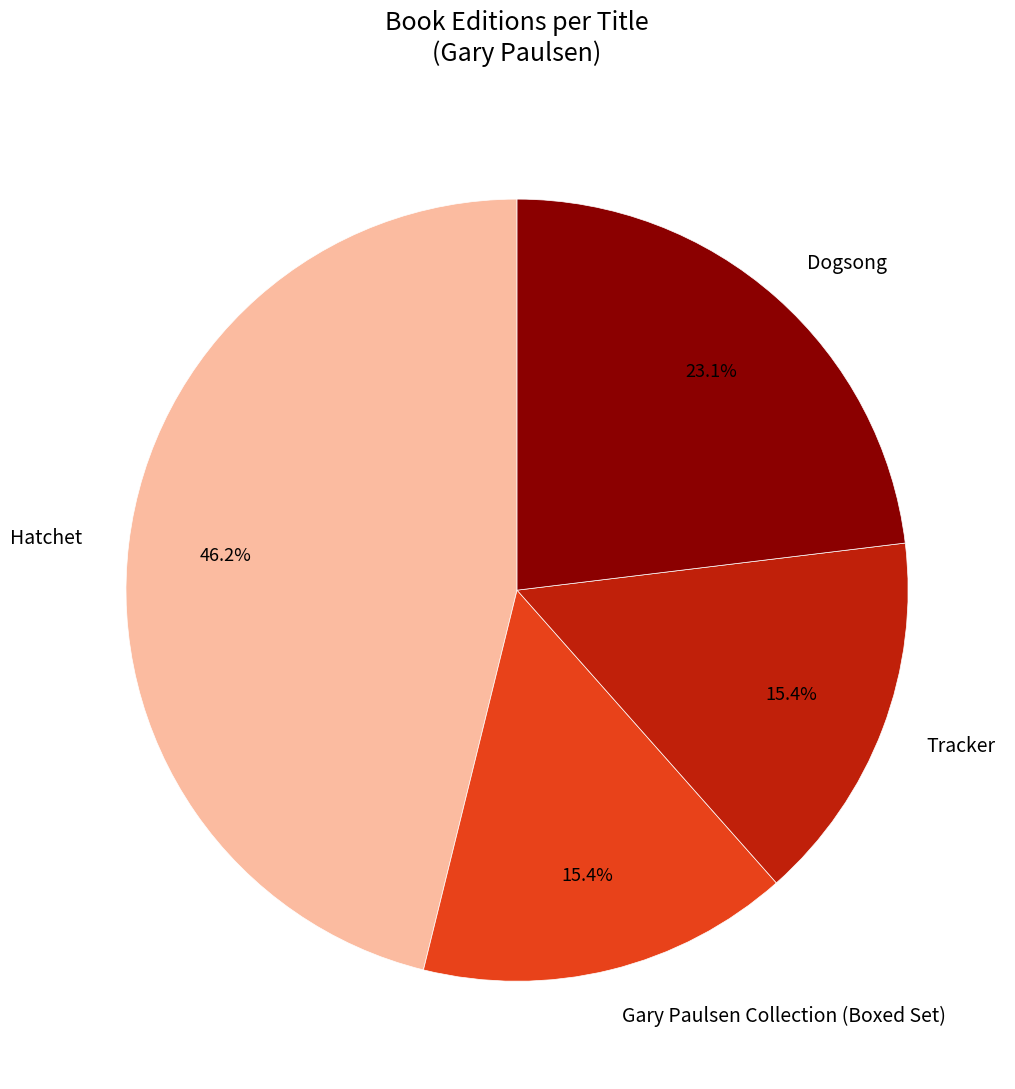

True or false: Tracker accounts for 15% of the total.

True